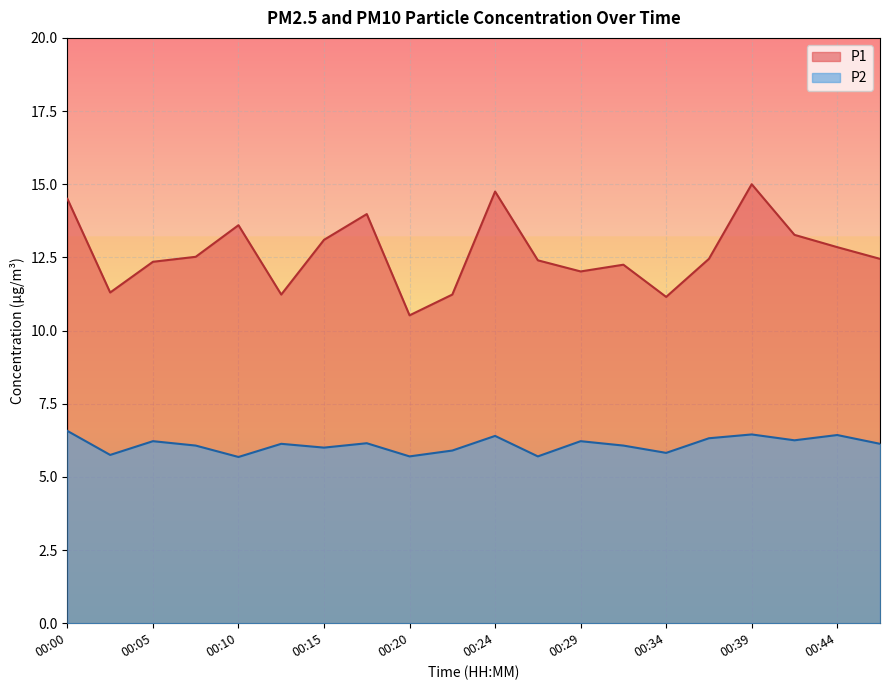

Which series has the largest total across all categories?

P1